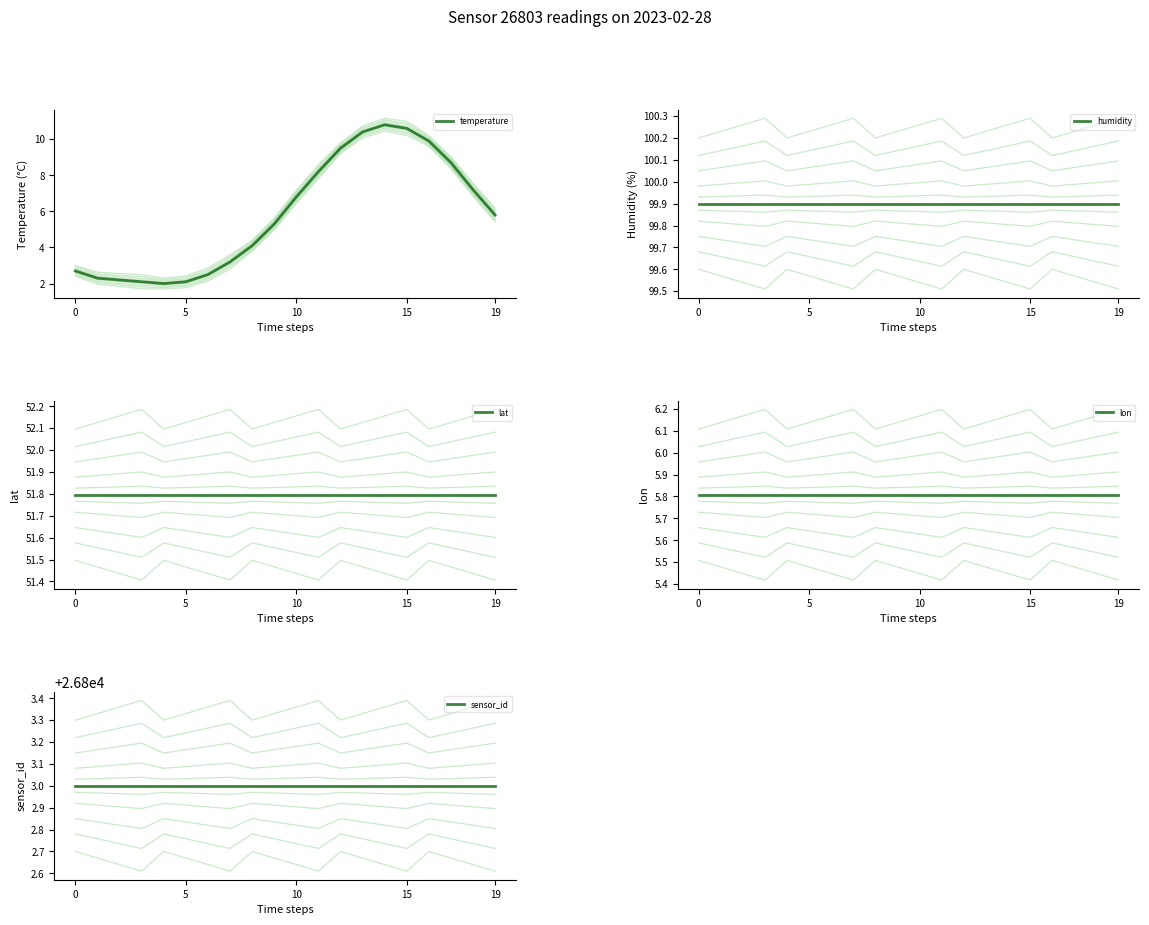

What is the label of the 8th point from the right?

12